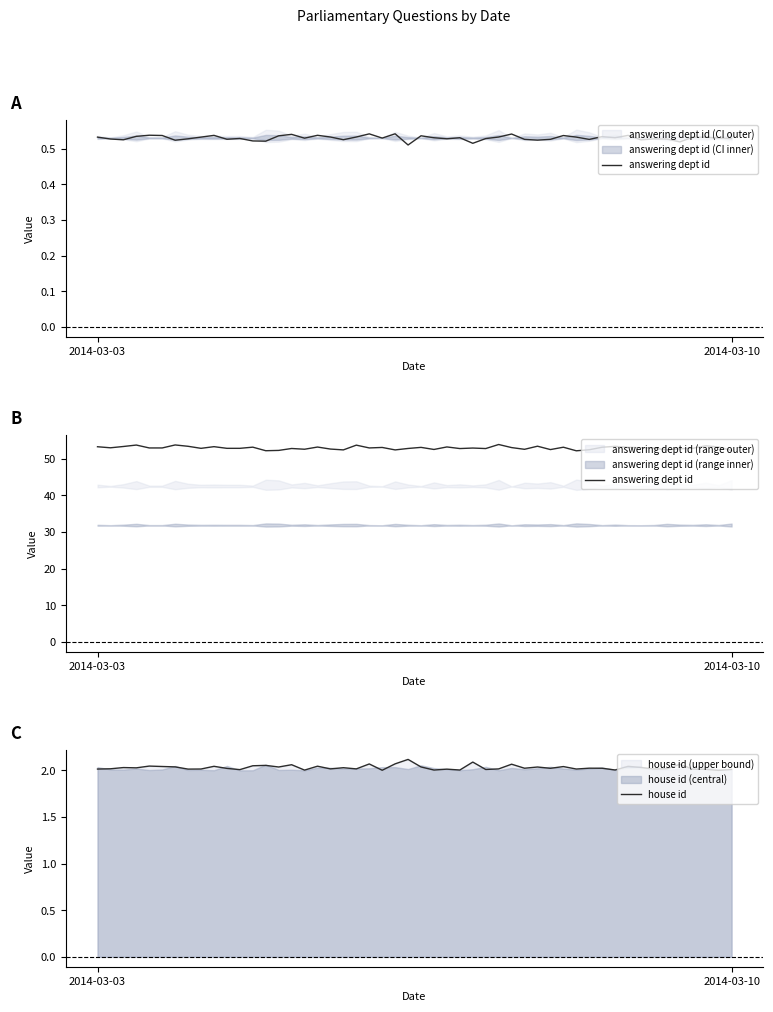

Between 2014-03-03 and 2014-03-10, which series saw the biggest shift?

answering dept id